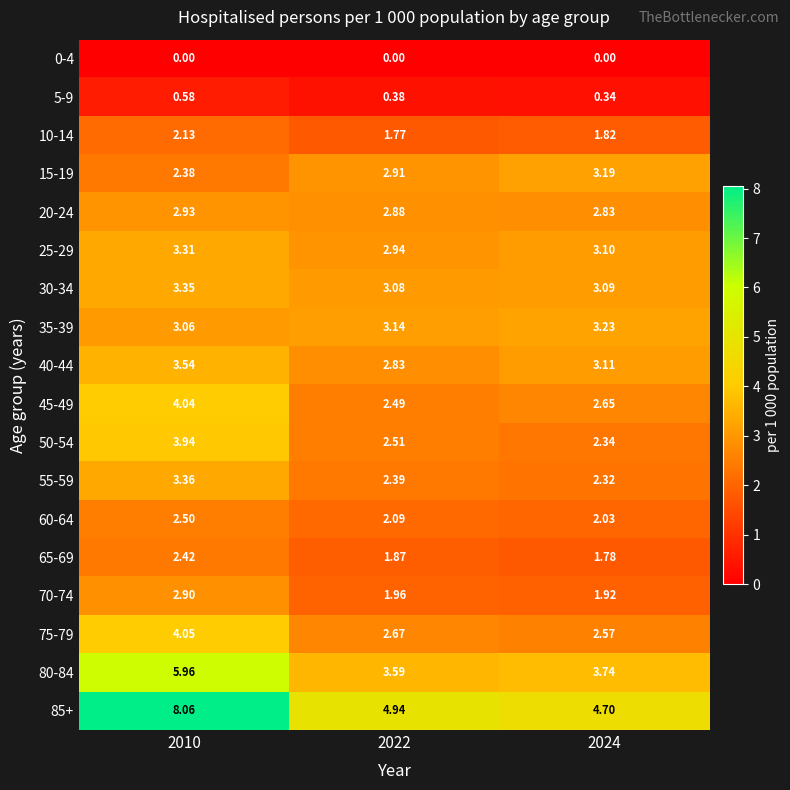

Is the value of 15-19 at 2024 greater than the value of 80-84 at 2024?

No